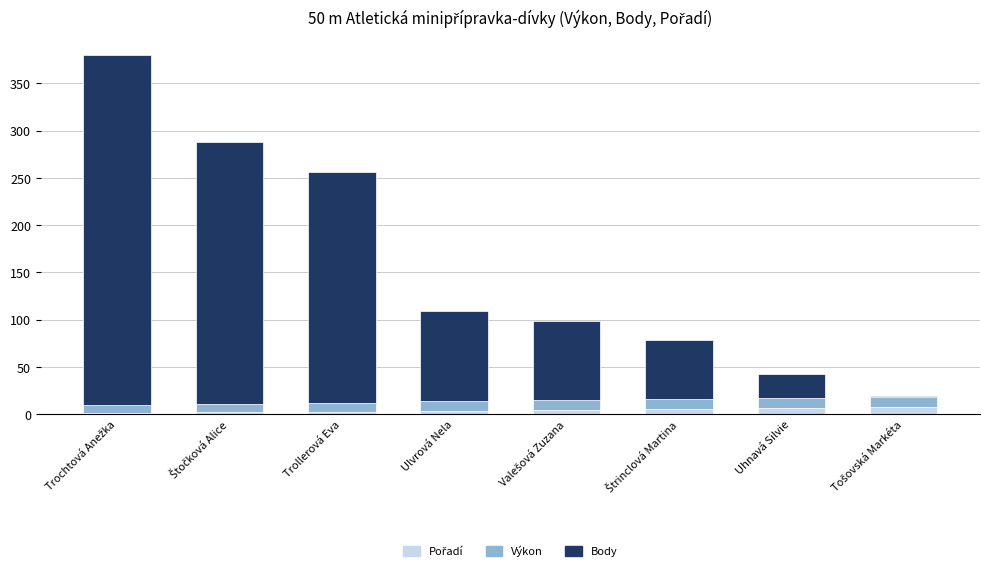

Are the bars grouped side by side (vs. stacked)?

No